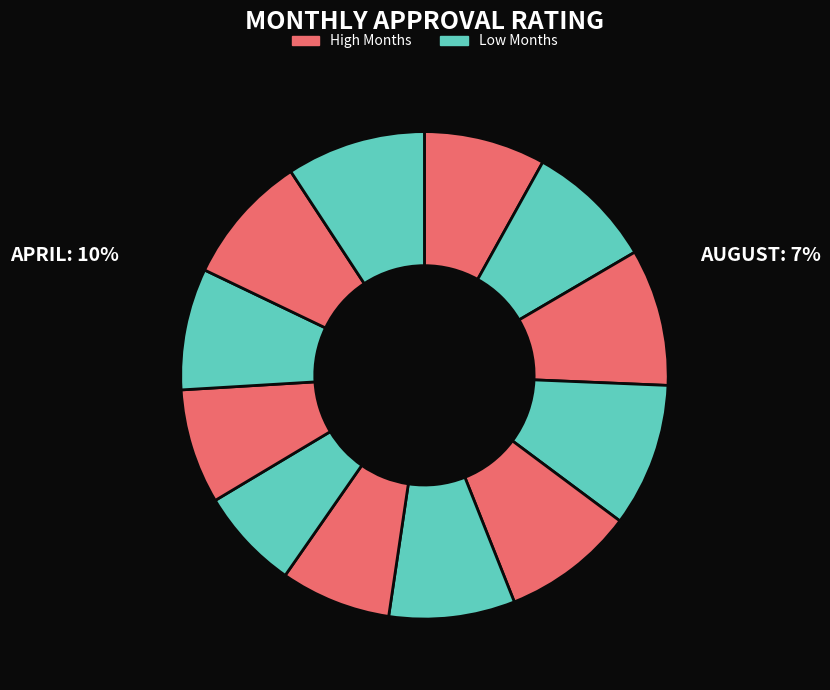

What is the smallest slice in the pie chart?

August